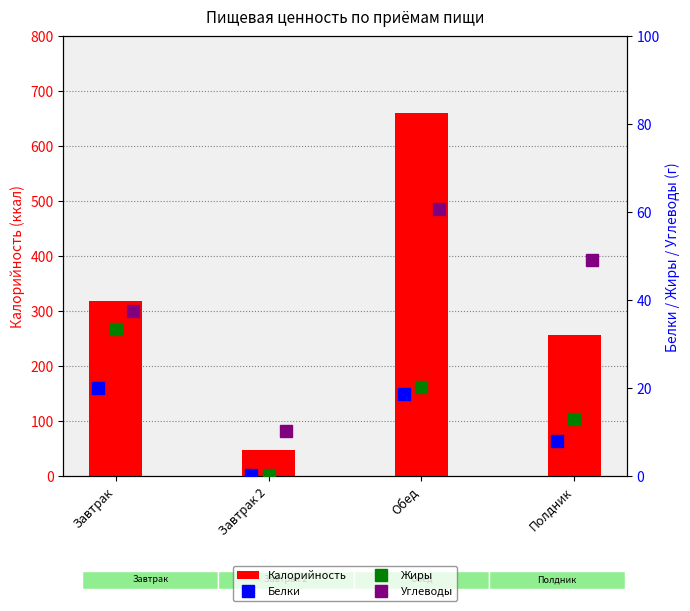

Between Завтрак and Завтрак 2, which is larger?

Завтрак